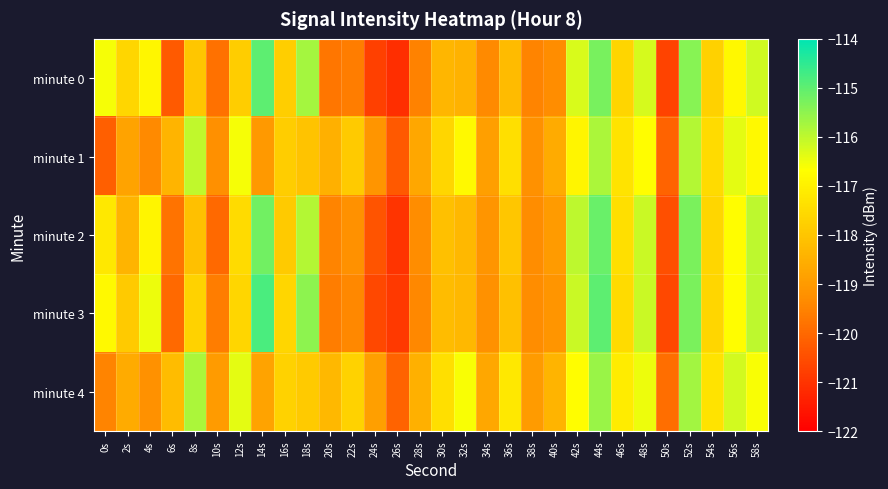

What is the minimum value shown in the chart?

-121.1